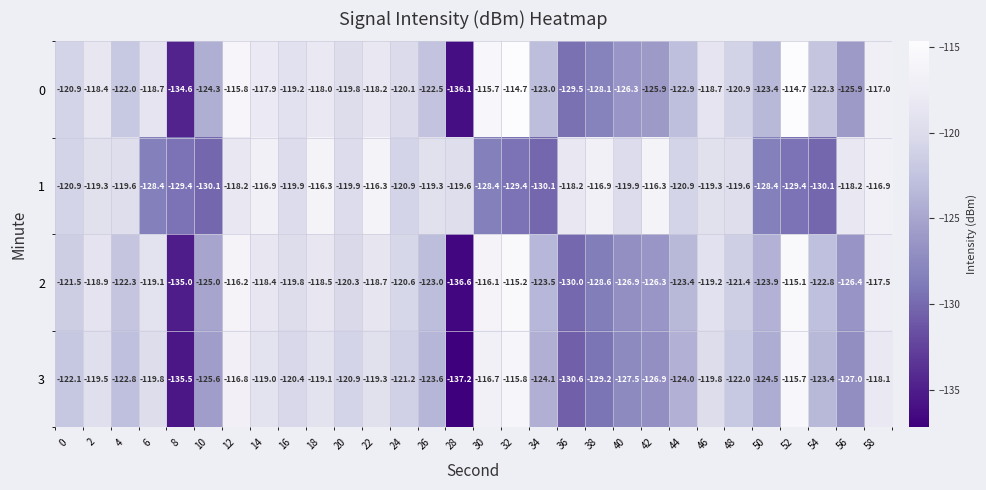

What is the sum of the 2 values at 32 and 30?

-231.3